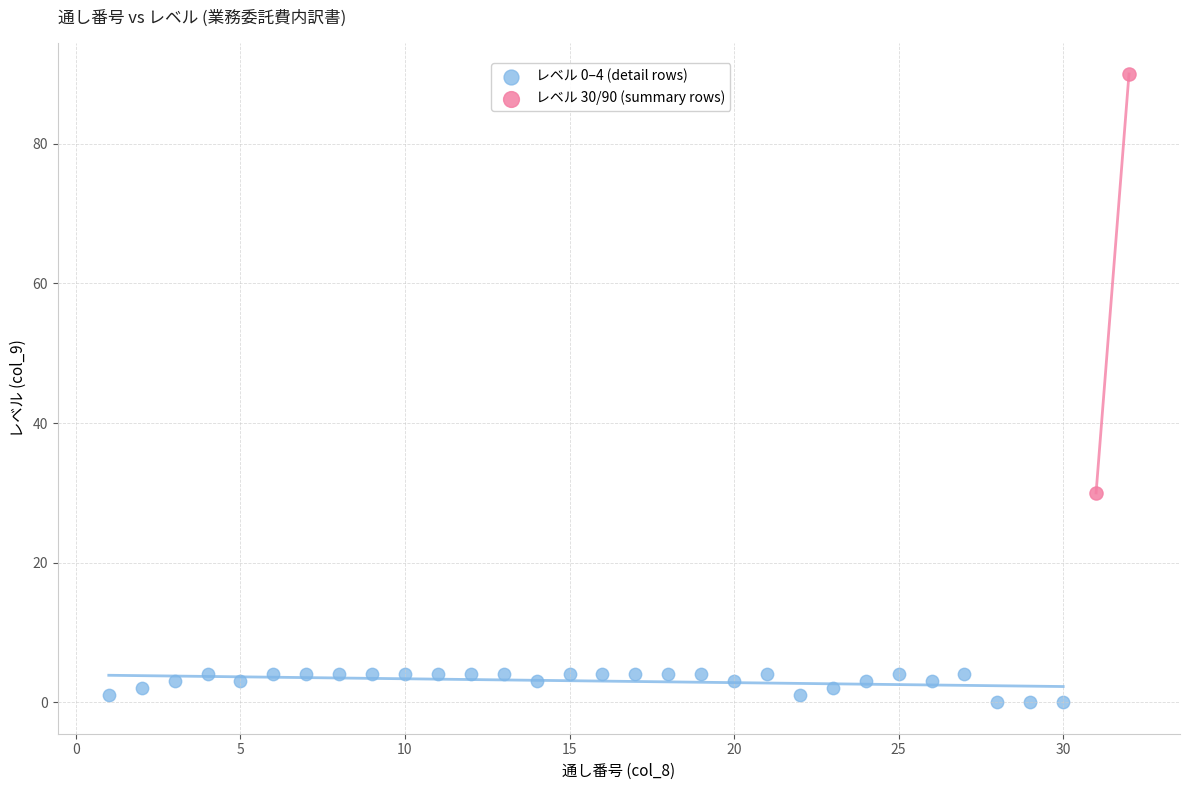

What are all the series names shown in the legend?

レベル 0–4 (detail rows), レベル 30/90 (summary rows)